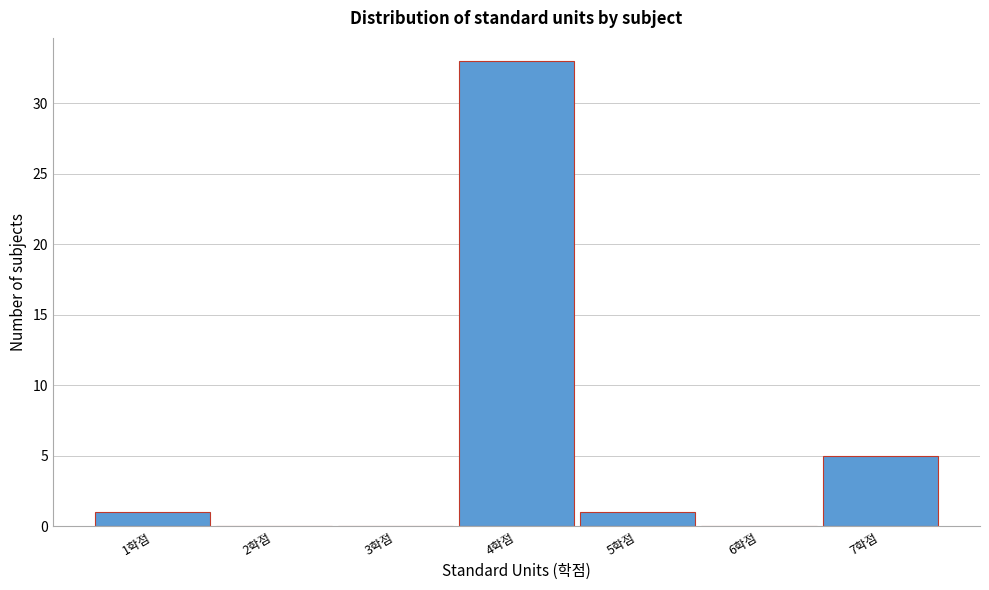

Reading left to right, extract all data points from this chart.

1학점=1	2학점=0	3학점=0	4학점=33	5학점=1	6학점=0	7학점=5